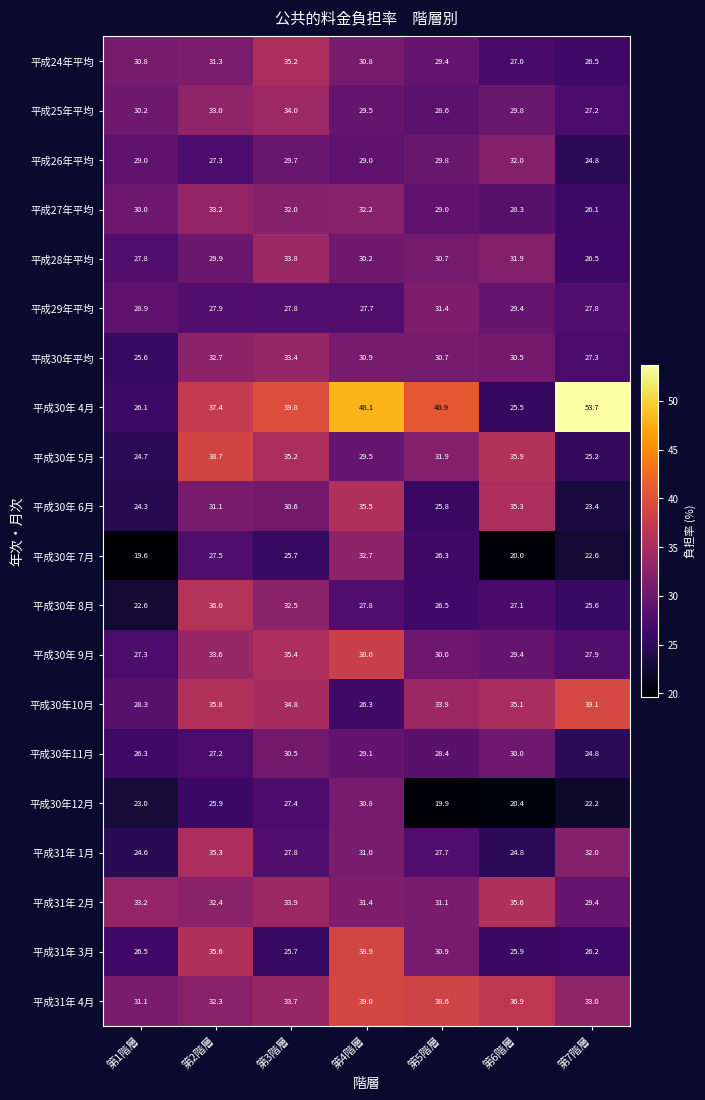

What is the maximum value shown in the chart?

53.7